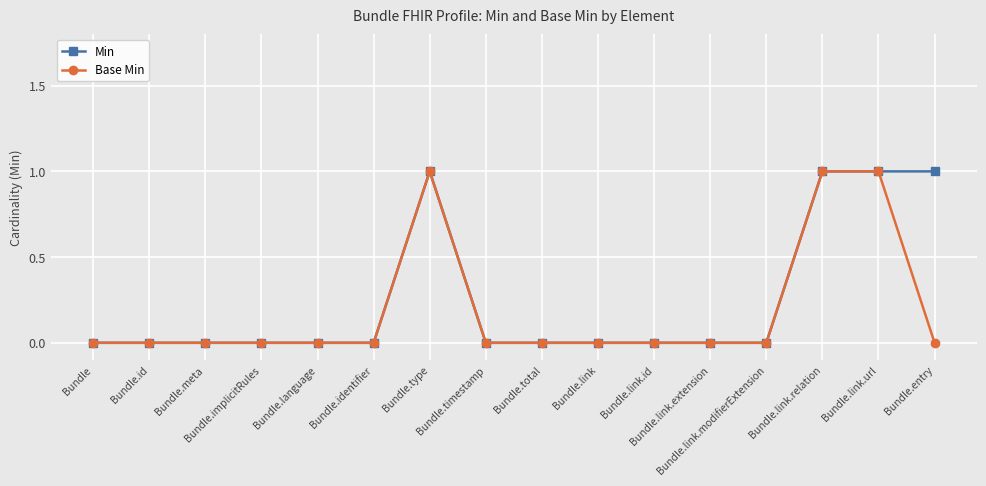

How many series are shown in this chart?

2